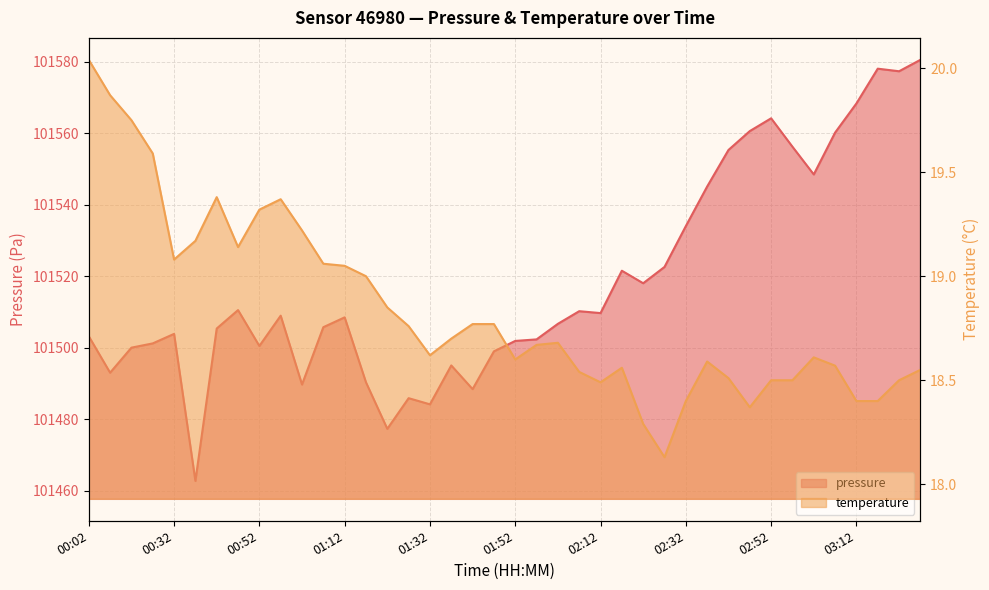

Which series has the largest total across all categories?

pressure